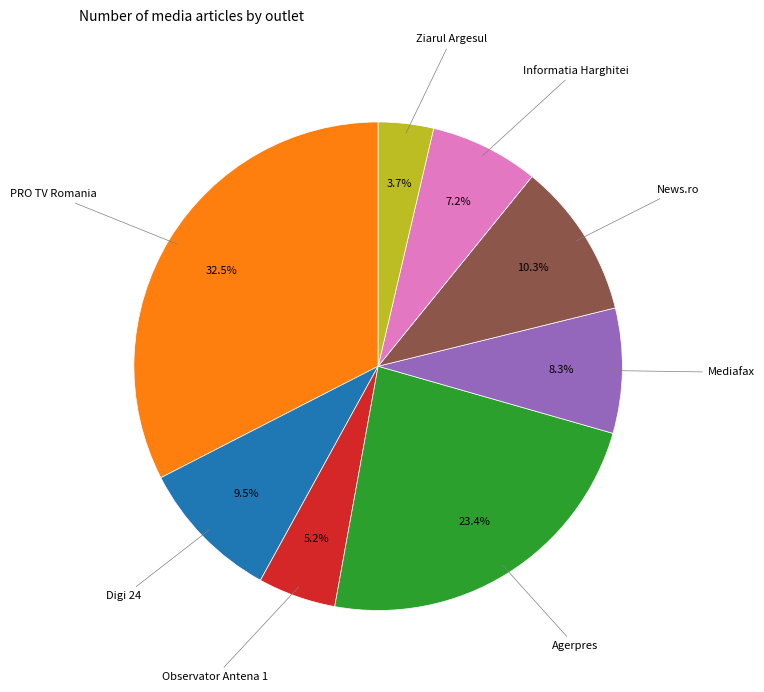

Does any single category account for the majority?

No